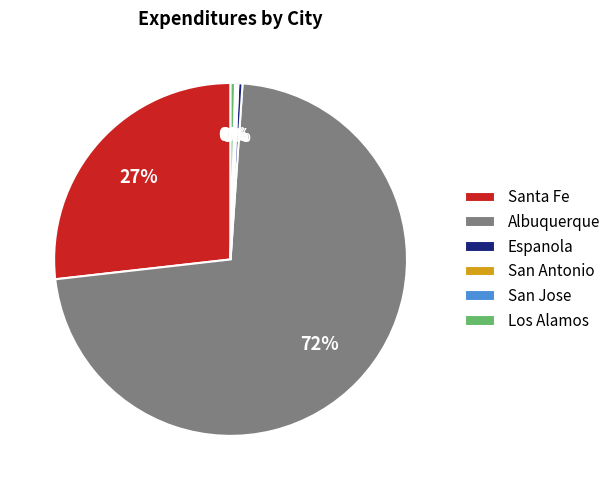

Does any single category account for the majority?

Yes